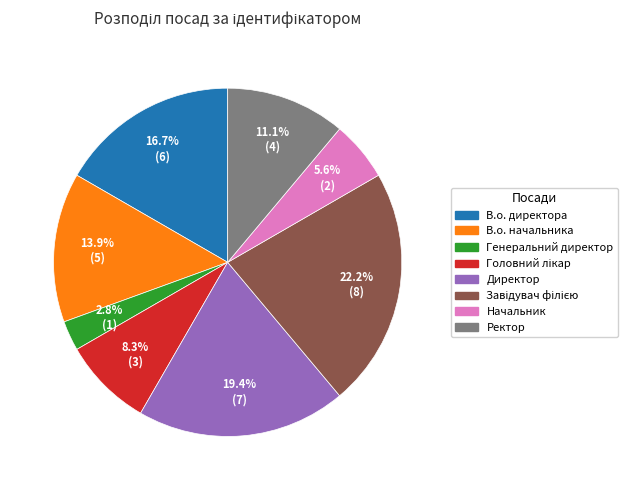

Combined, do В.о. начальника and Начальник account for over 50%?

No